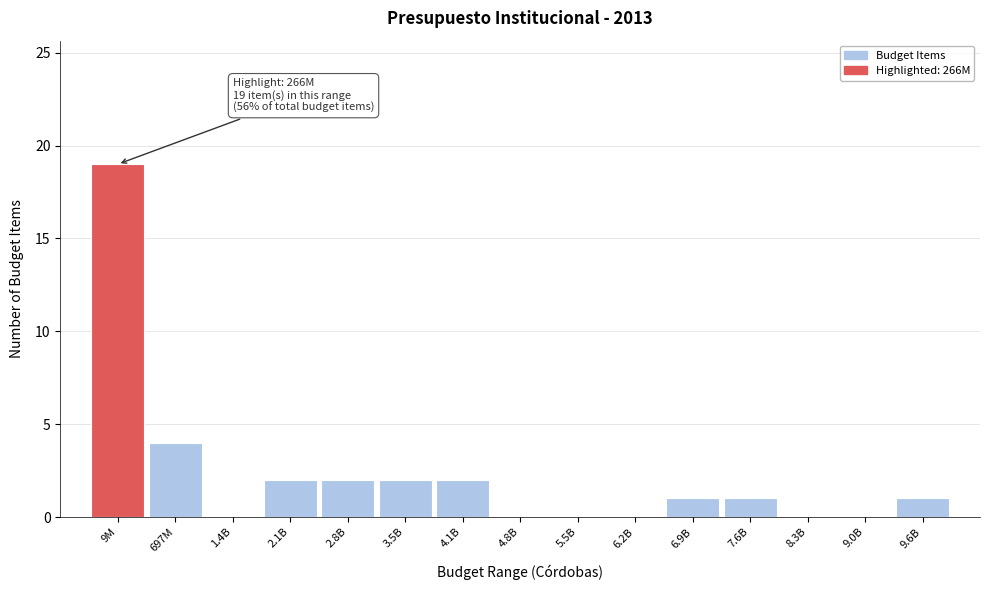

Reading left to right, transcribe all the data shown in this chart.

9M=19	697M=4	1.4B=0	2.1B=2	2.8B=2	3.5B=2	4.1B=2	4.8B=0	5.5B=0	6.2B=0	6.9B=1	7.6B=1	8.3B=0	9.0B=0	9.6B=1